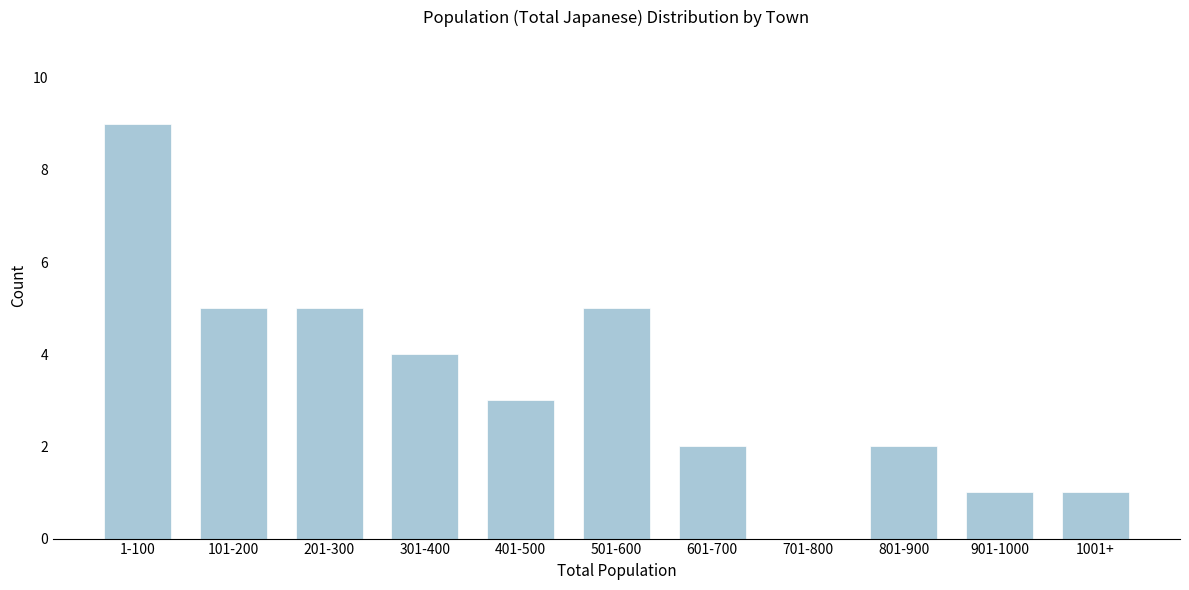

Reading left to right, transcribe all the data shown in this chart.

1-100=9	101-200=5	201-300=5	301-400=4	401-500=3	501-600=5	601-700=2	701-800=0	801-900=2	901-1000=1	1001+=1